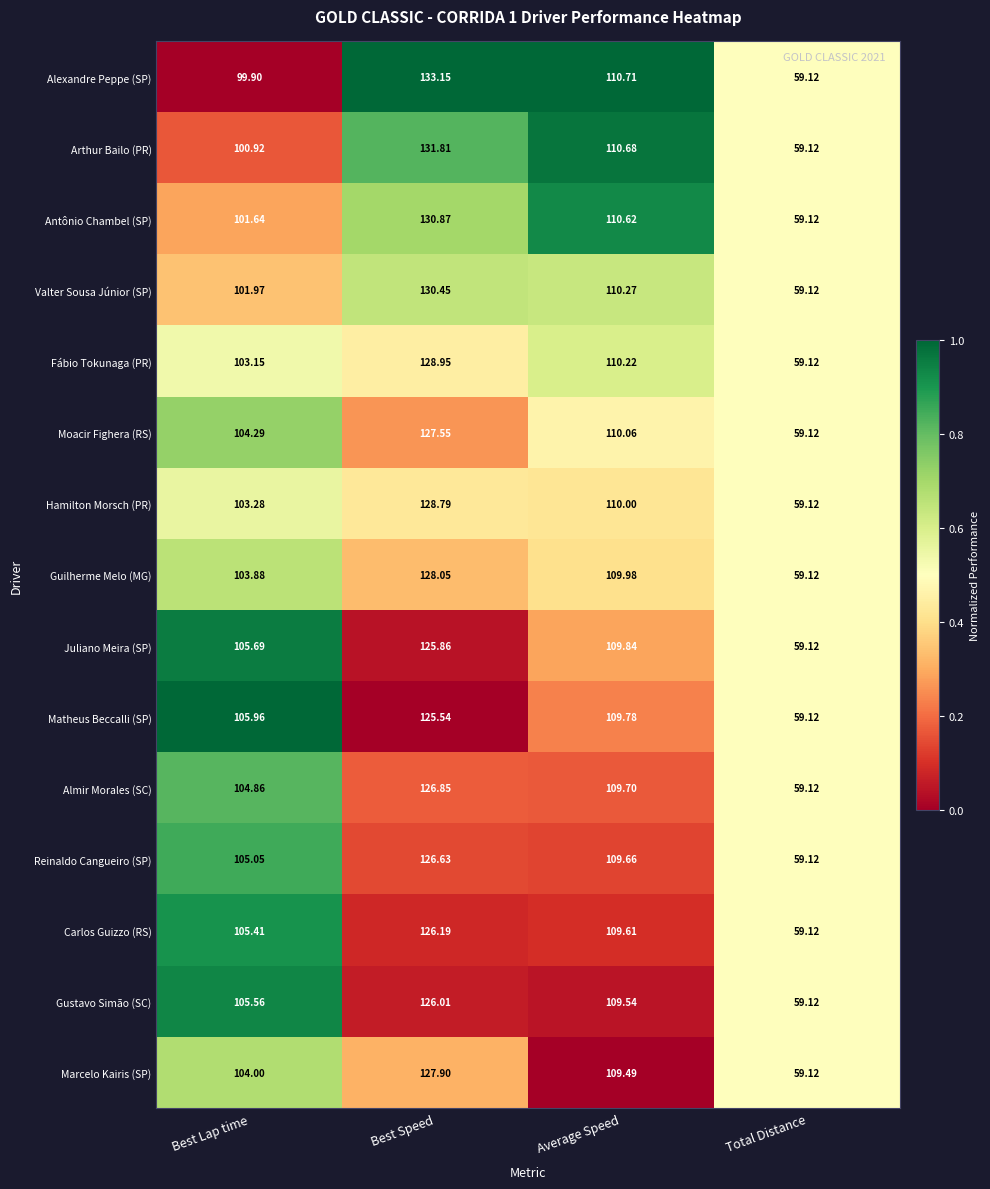

Rank the series at Best Lap time from lowest to highest value.

Alexandre Peppe (SP), Arthur Bailo (PR), Antônio Chambel (SP), Valter Sousa Júnior (SP), Fábio Tokunaga (PR), Hamilton Morsch (PR), Guilherme Melo (MG), Marcelo Kairis (SP), Moacir Fighera (RS), Almir Morales (SC), Reinaldo Cangueiro (SP), Carlos Guizzo (RS), Gustavo Simão (SC), Juliano Meira (SP), Matheus Beccalli (SP)